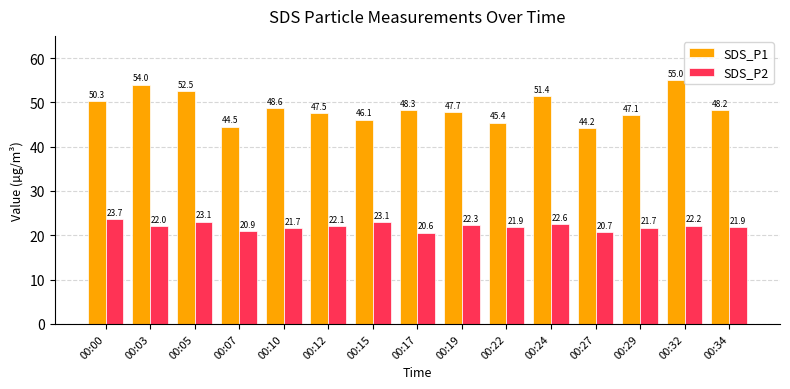

What is the minimum value shown in the chart?

20.6